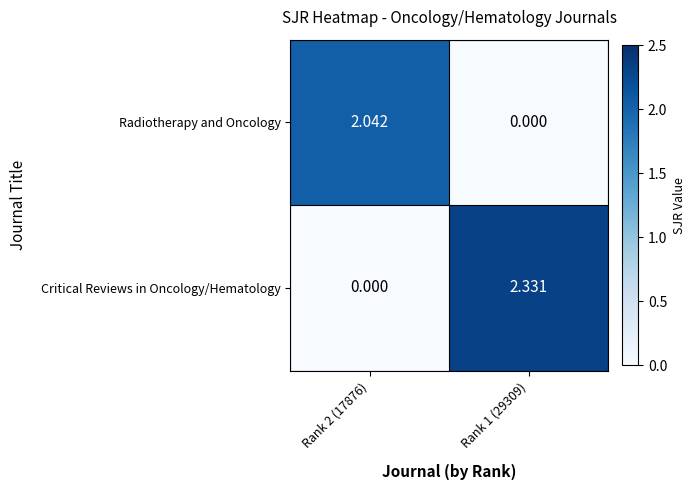

At which category is the sum across all series the highest?

Rank 1 (29309)